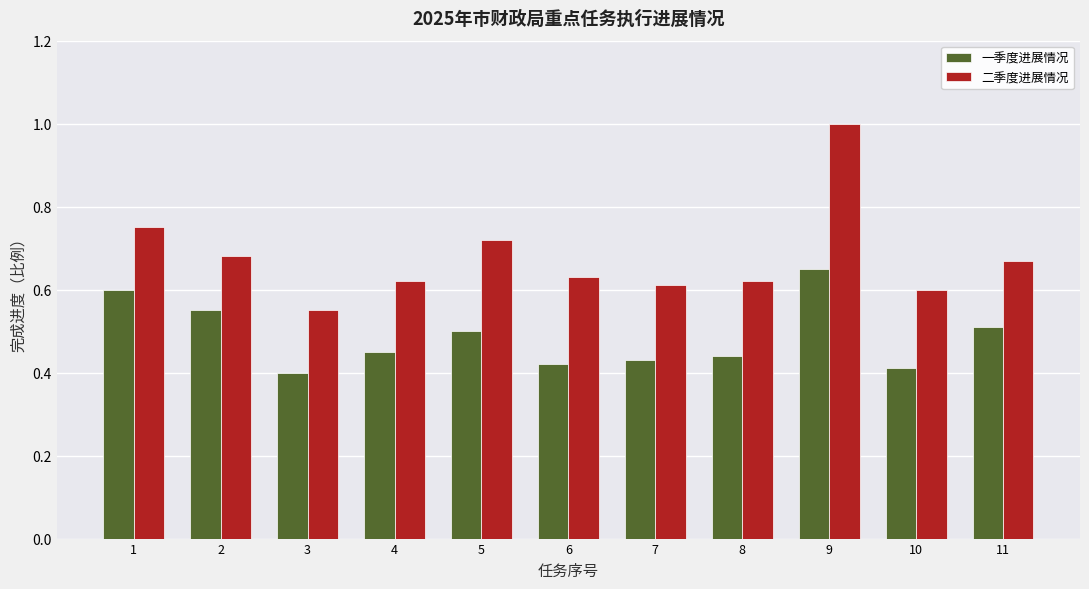

Is the value of 一季度进展情况 at 11 greater than the value of 二季度进展情况 at 11?

No